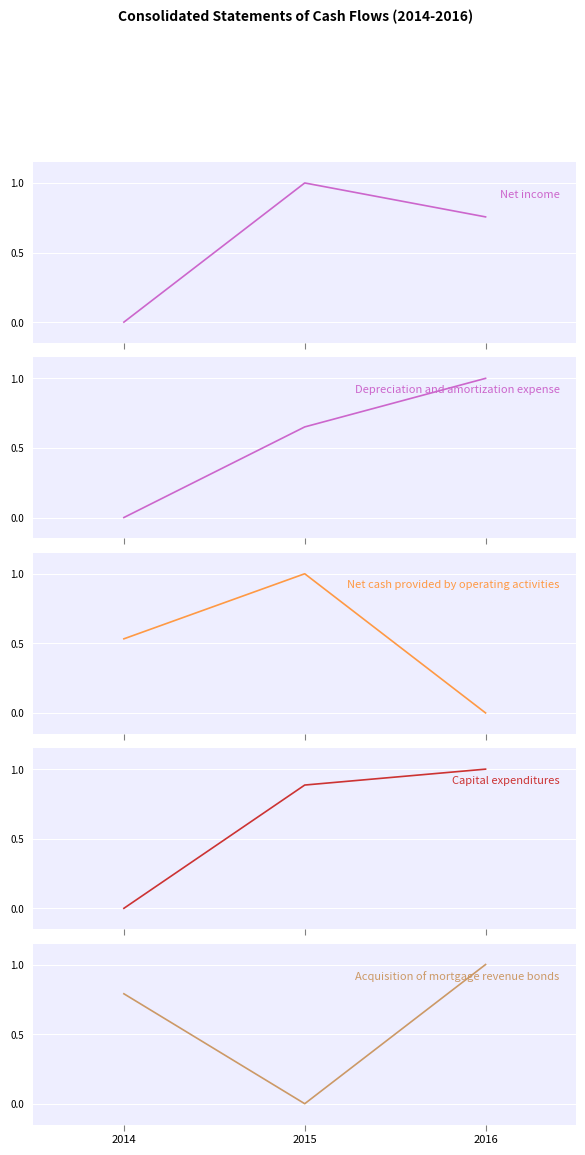

At how many categories does at least one series exceed 0?

3